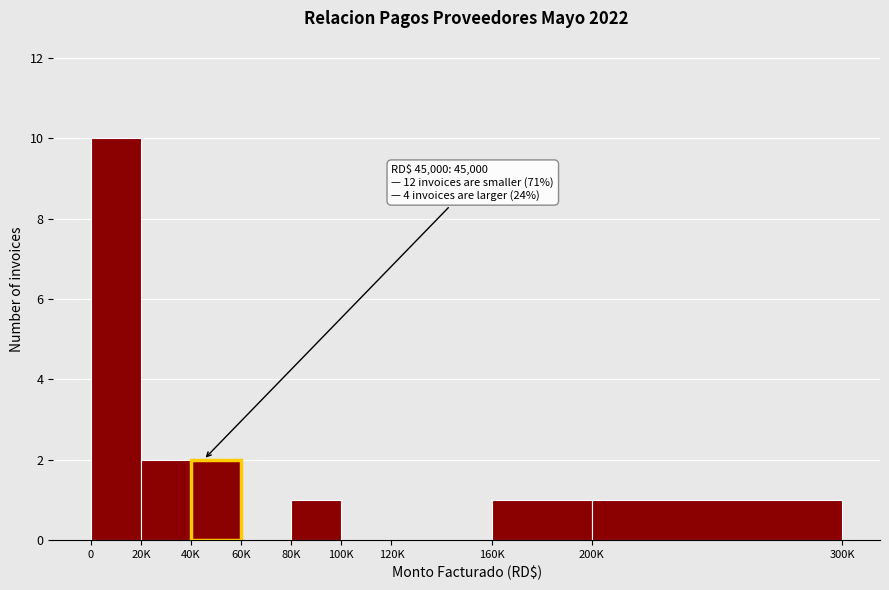

Reading left to right, transcribe all the data shown in this chart.

0=10	20K=2	40K=2	60K=0	80K=1	100K=0	120K=0	160K=1	200K=1